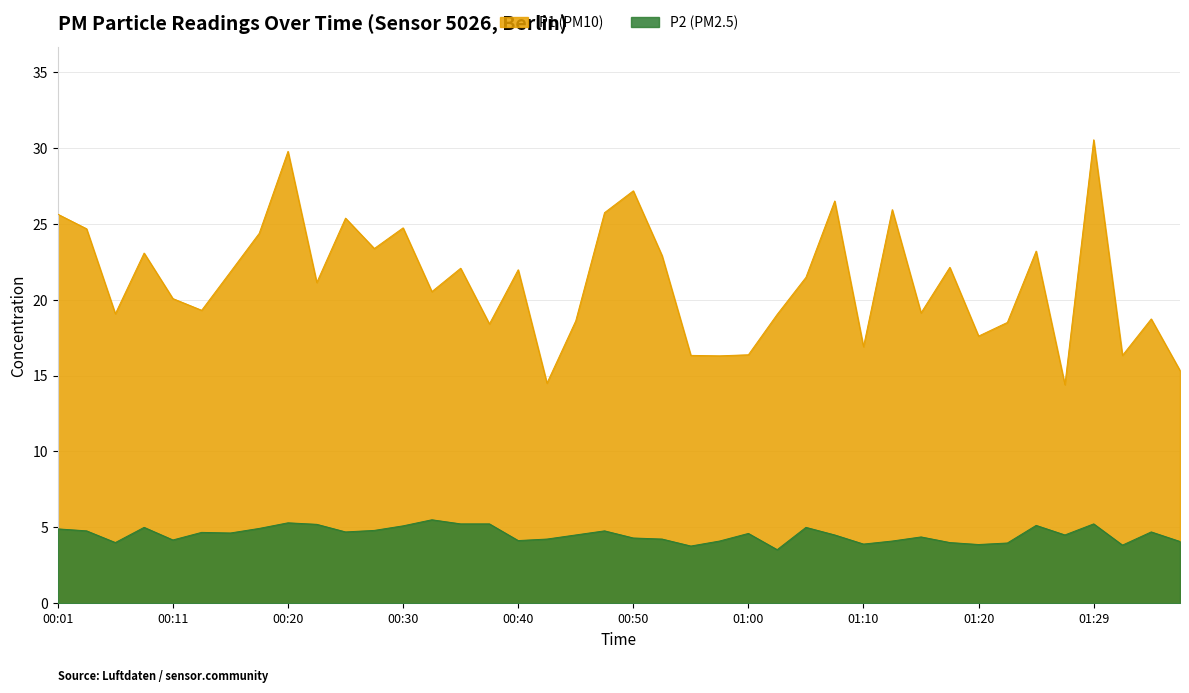

Does the chart display data point markers on the line(s)?

No